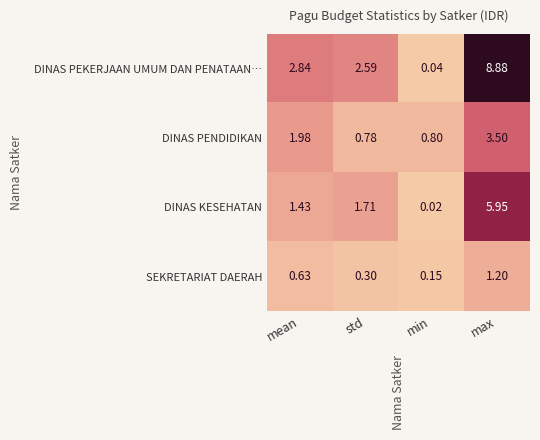

At which label is SEKRETARIAT DAERAH closest to 0?

min